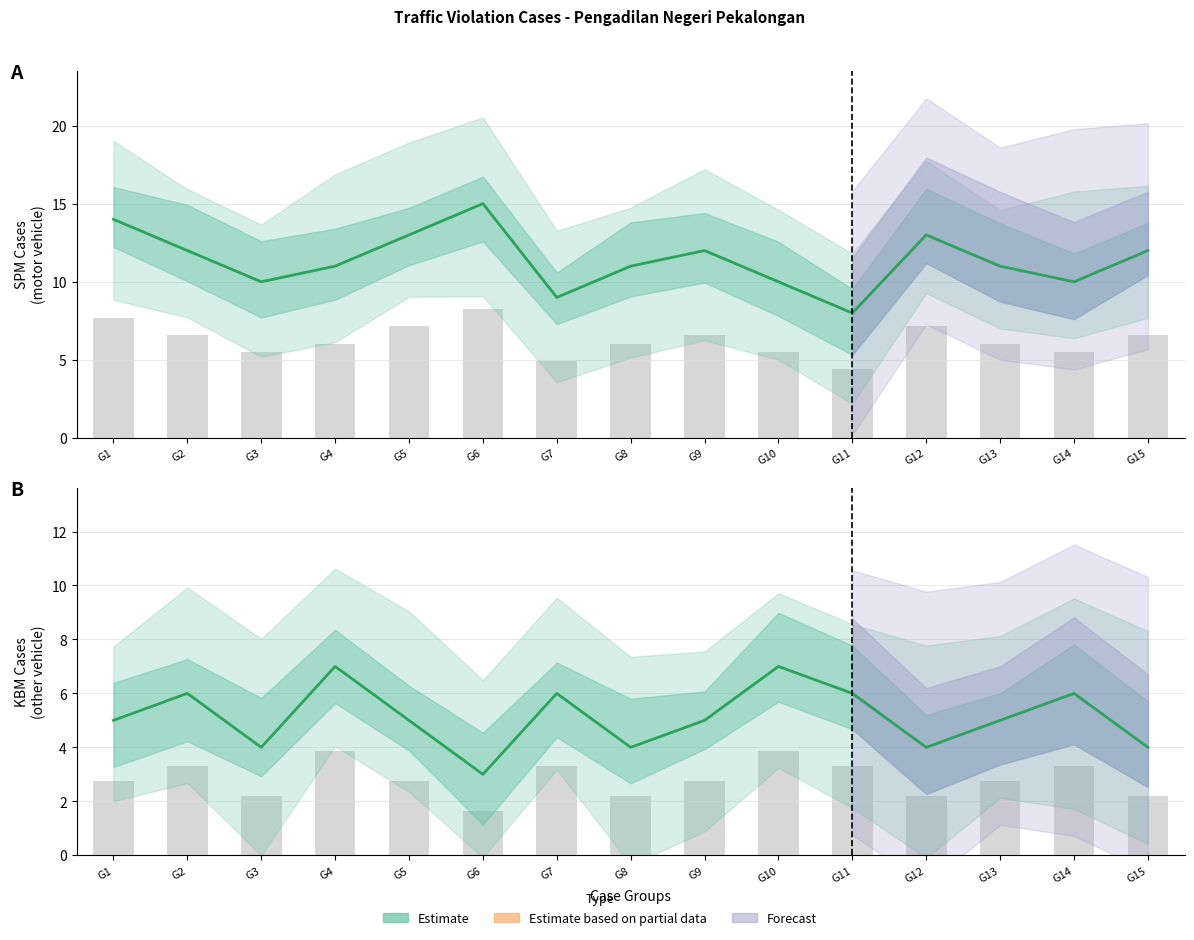

How many bars are there in total?

30